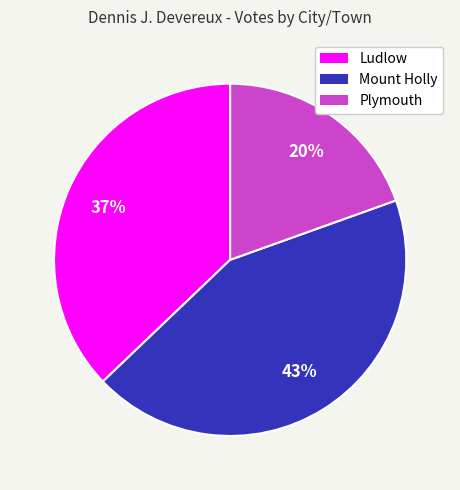

To the nearest percent, what is the average slice percentage?

33%